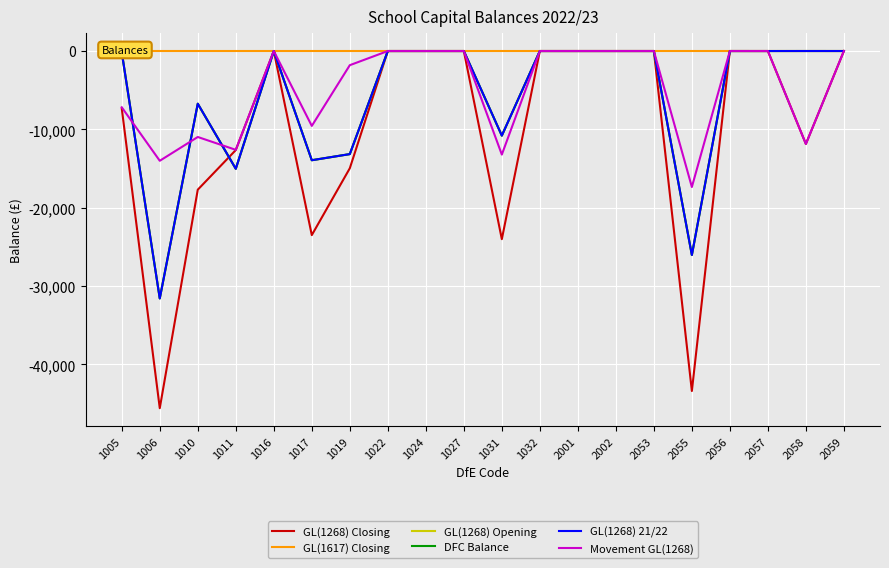

Between which two adjacent categories do GL(1268) Opening and Movement GL(1268) first intersect?

1005 and 1006